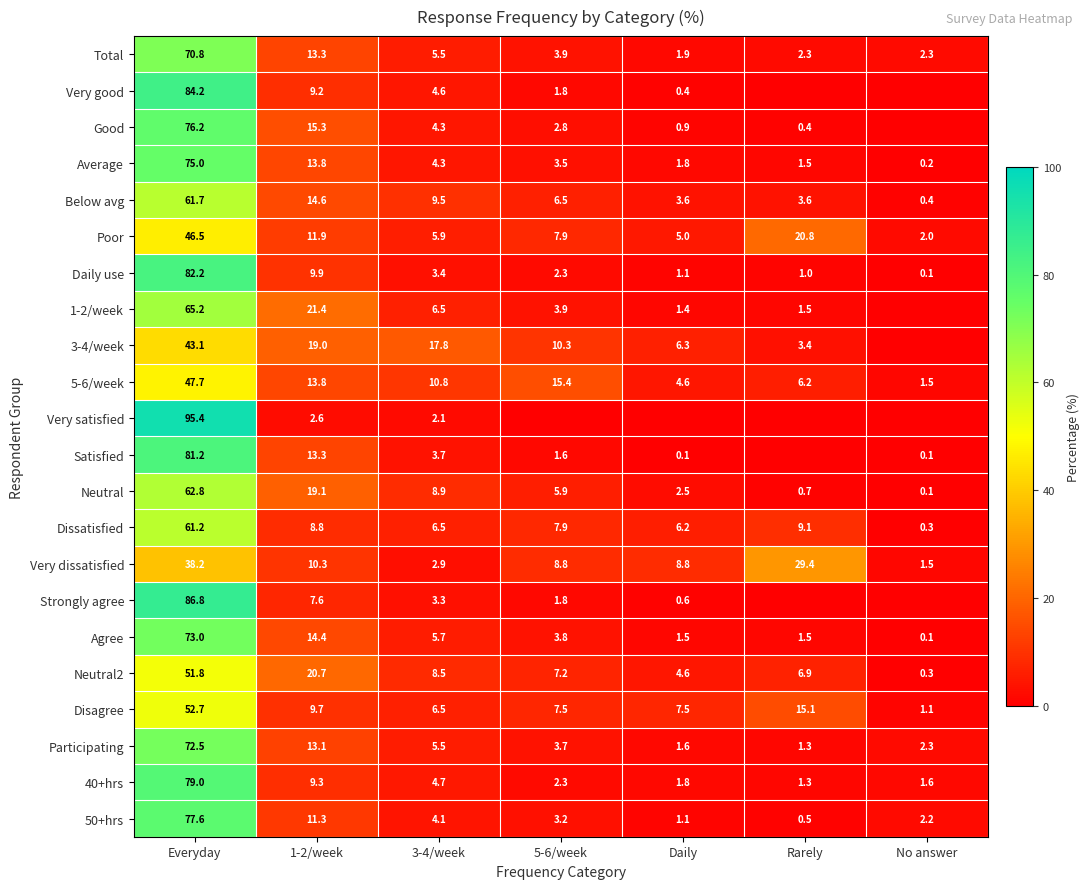

Which has a higher value, No answer or 1-2/week?

1-2/week